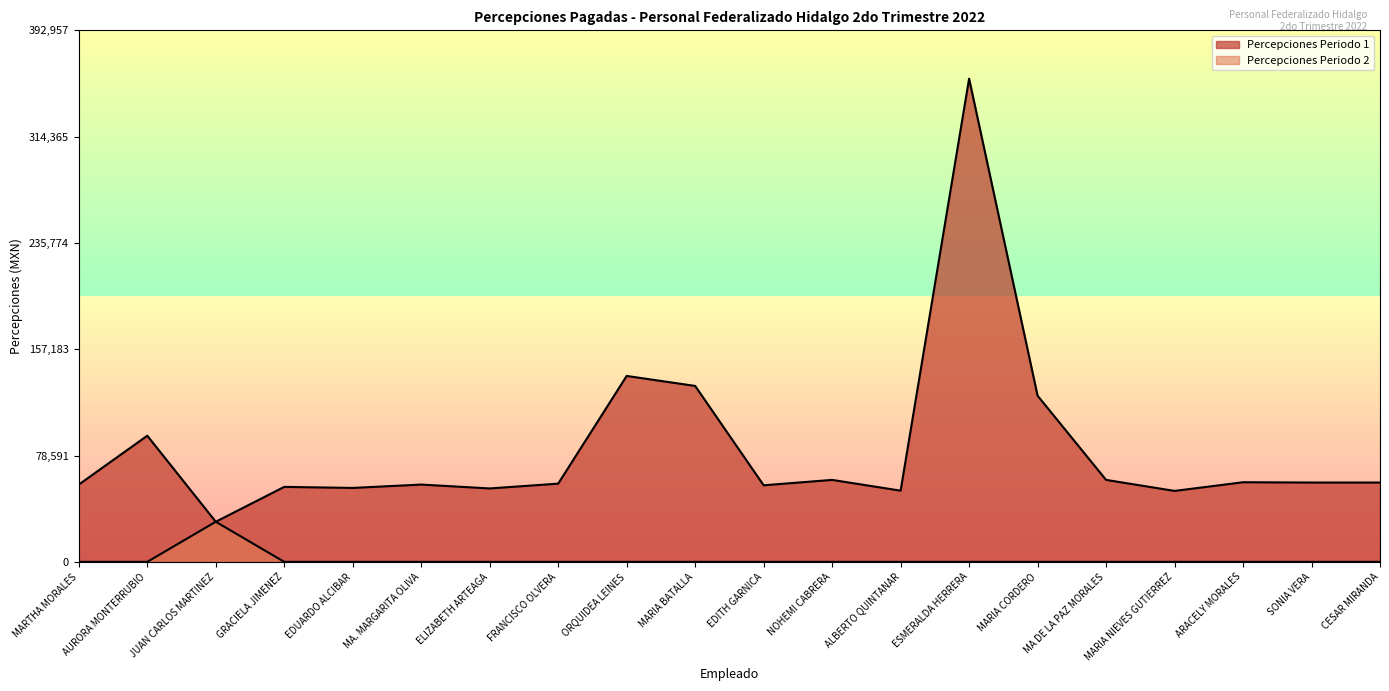

Rank the series by their average value, from highest to lowest.

Percepciones Periodo 1, Percepciones Periodo 2